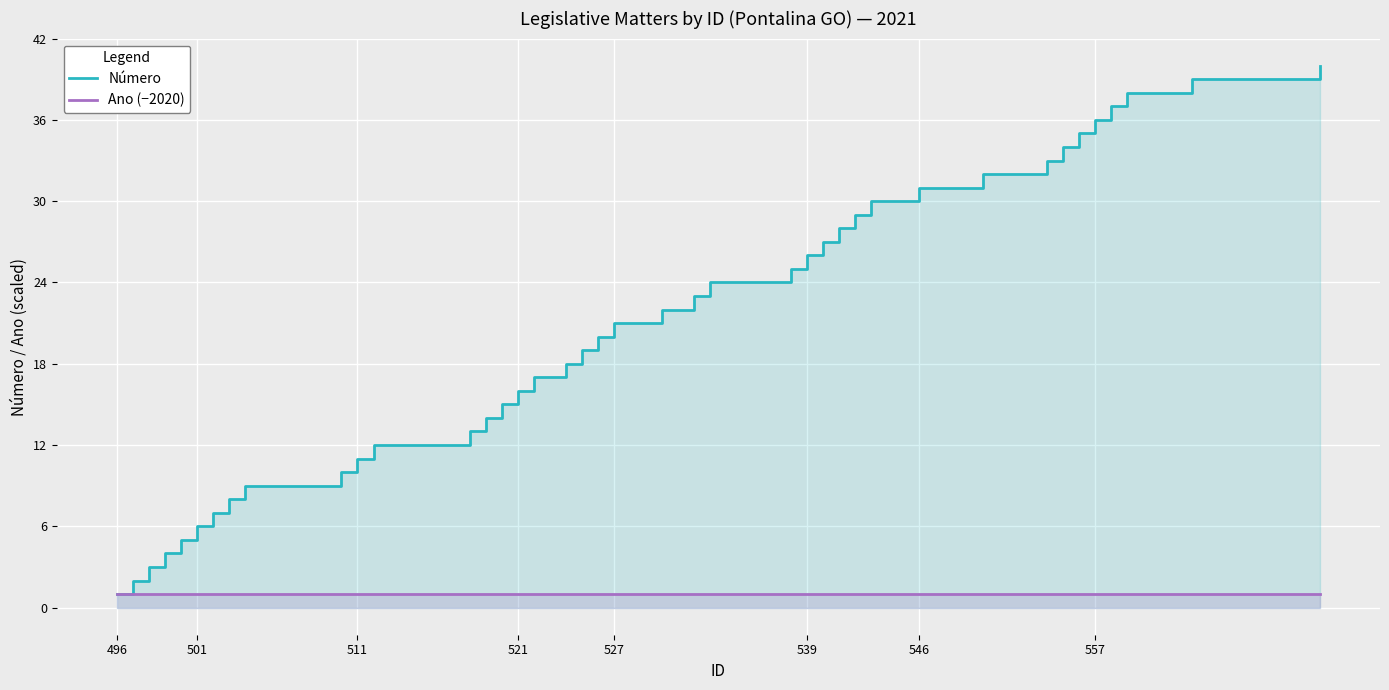

What position from the left is 527?

21